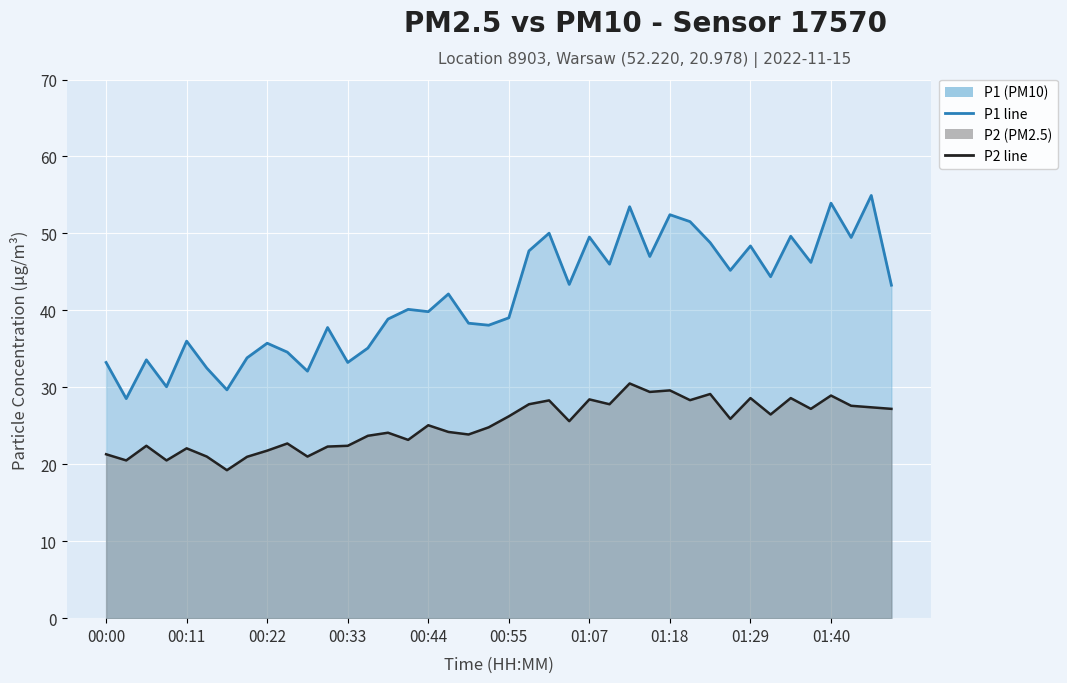

True or false: P2 (PM2.5) line and P1 (PM10) line cross at least once.

False